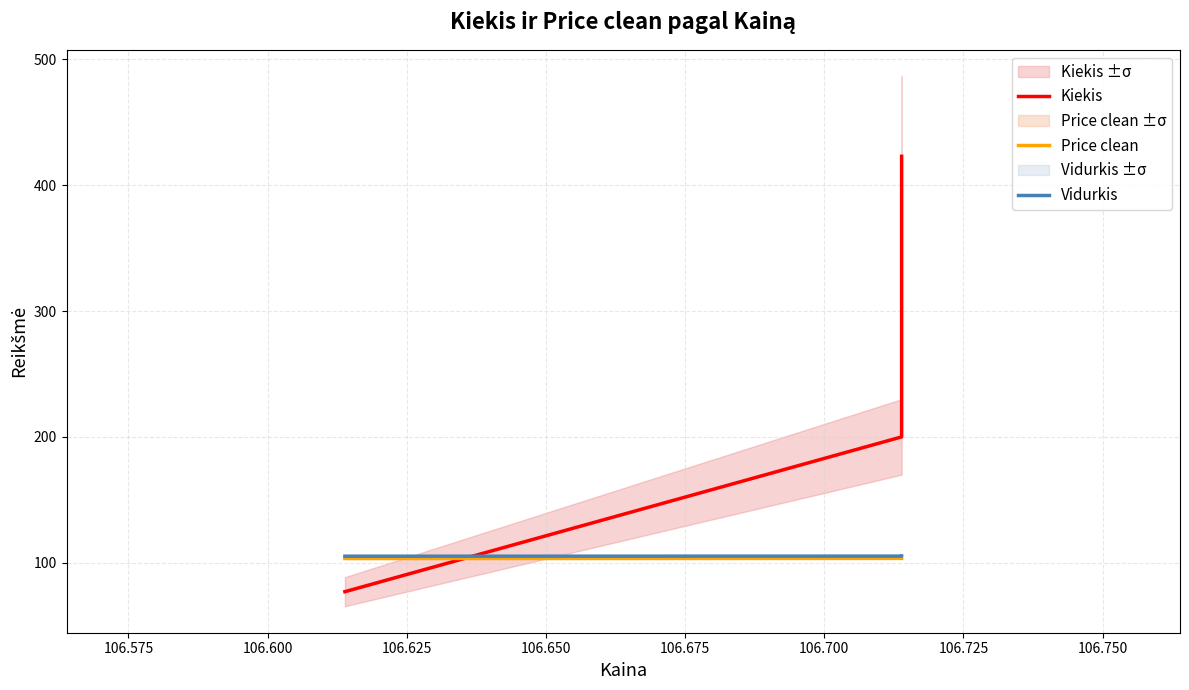

What is the minimum value shown in the chart?

77.0